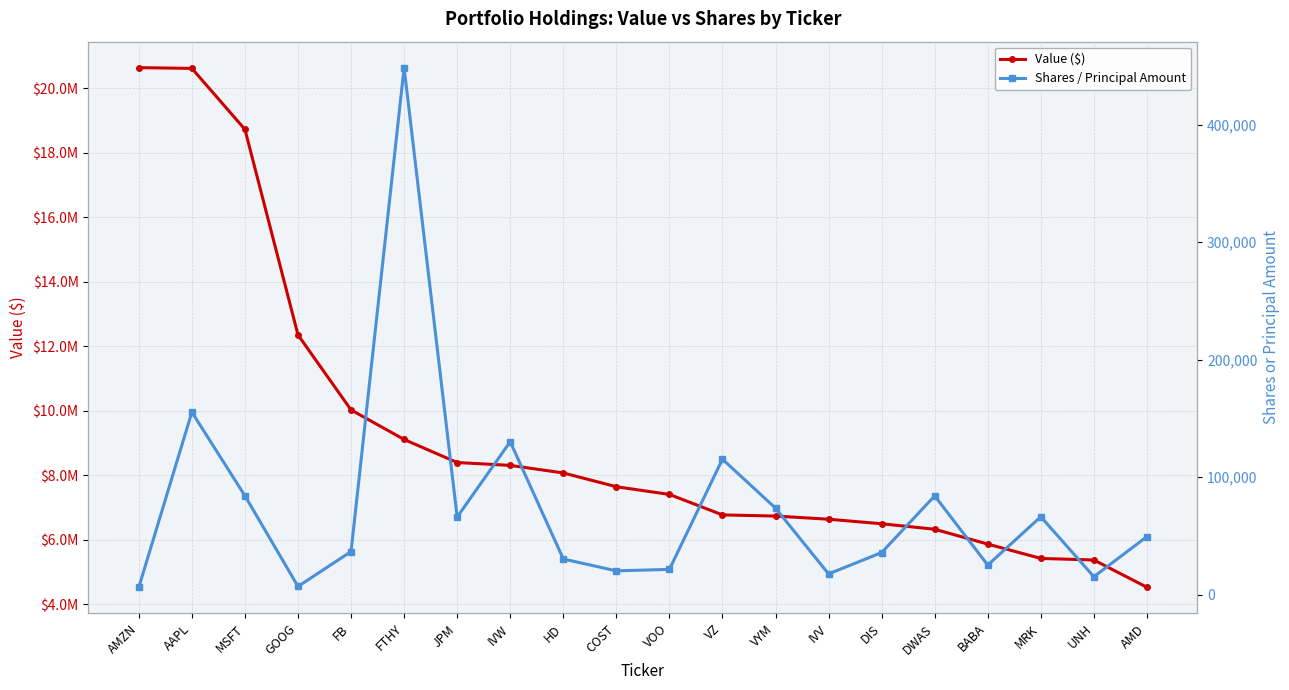

True or false: Value ($) has more than 2 interior local peaks.

False